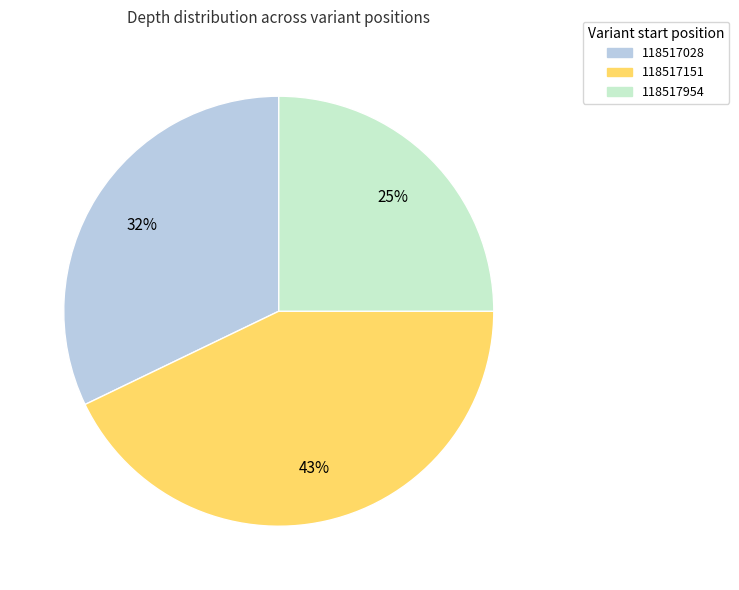

To the nearest percent, what portion does 118517954 represent?

25%